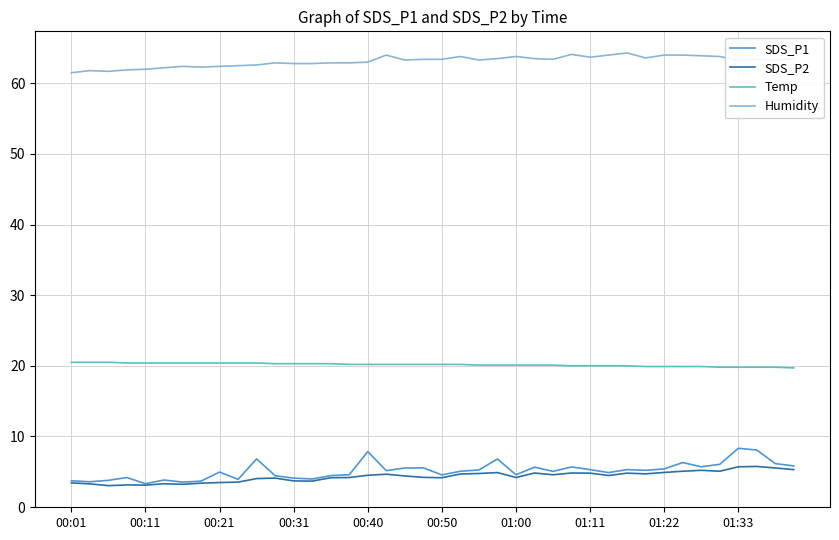

Which series has the largest total across all categories?

Humidity